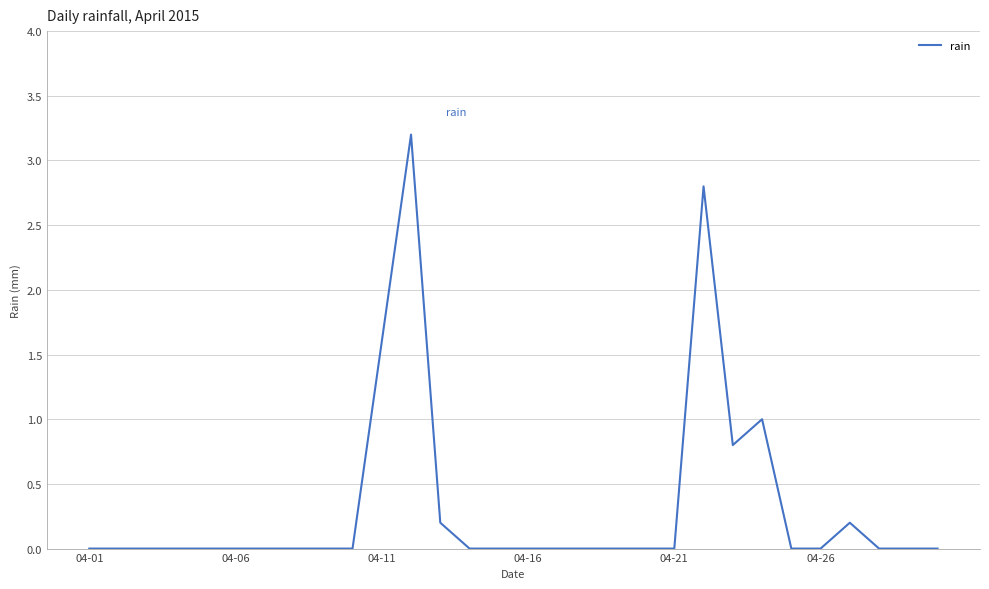

What is the greatest value displayed?

3.2